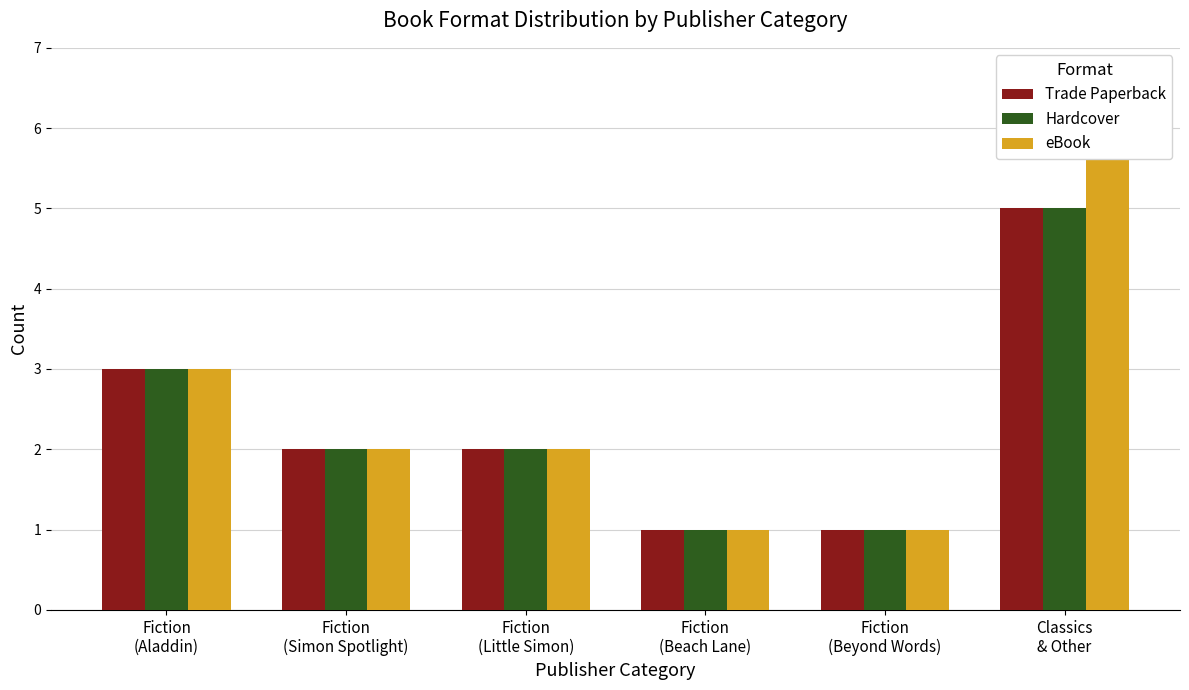

What is the minimum value shown in the chart?

1